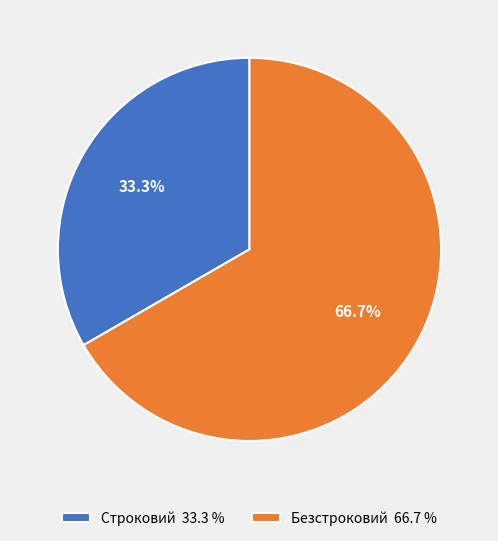

Is it true that Безстроковий is 72% of the pie?

False